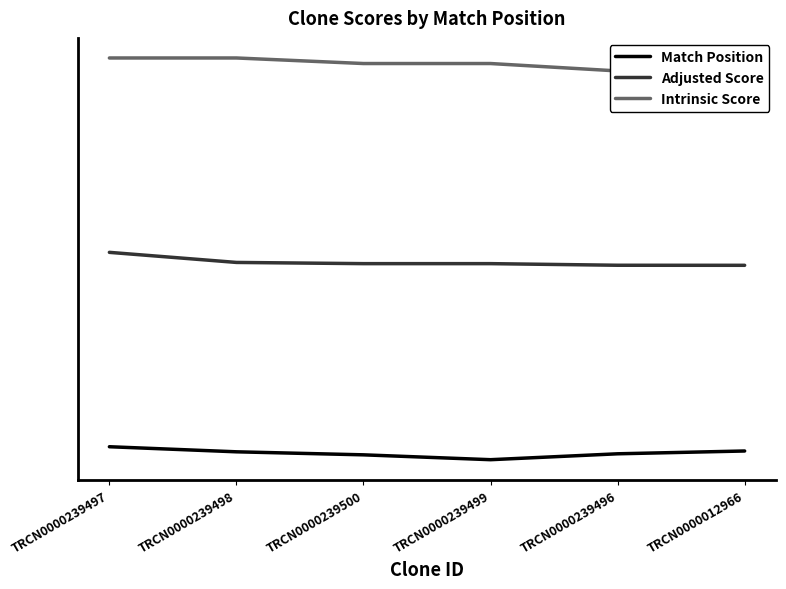

At how many categories does at least one series exceed 11?

6